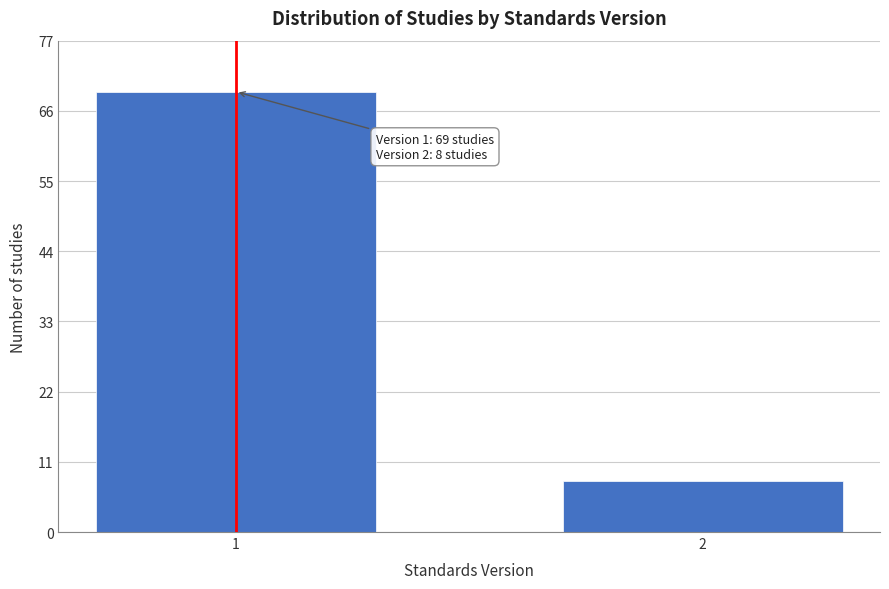

Reading right to left, list all the values displayed in this chart.

2=8	1=69